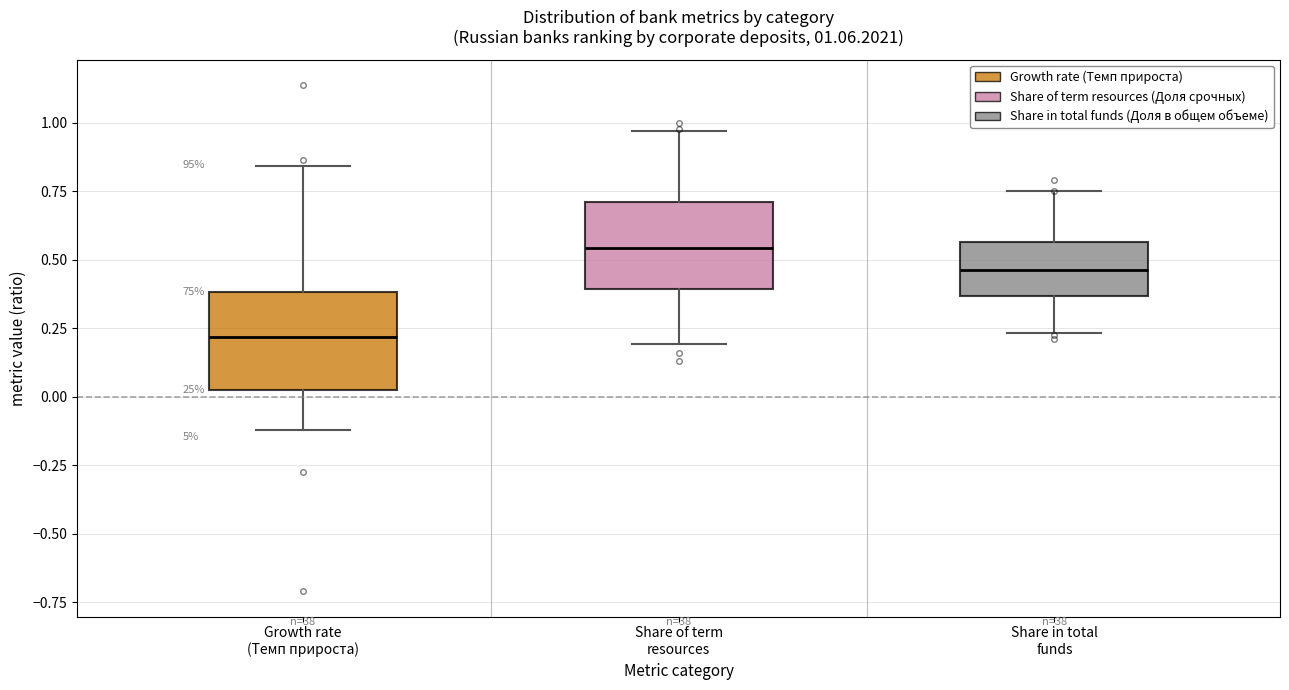

Which box's median line is the highest?

Share of term resources